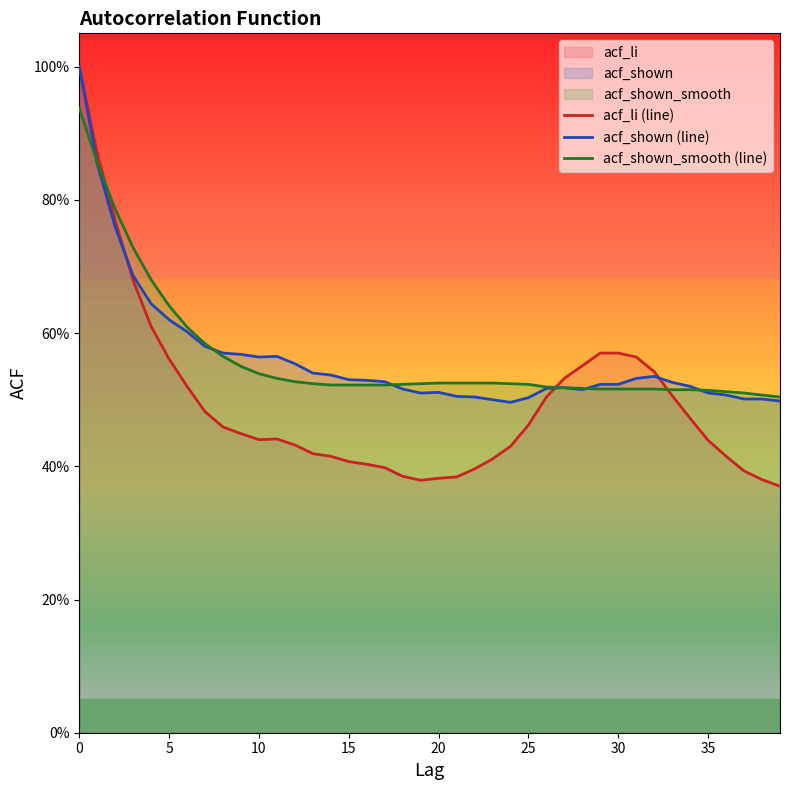

How many acf_shown_smooth (line) values are between 0 and 1?

40